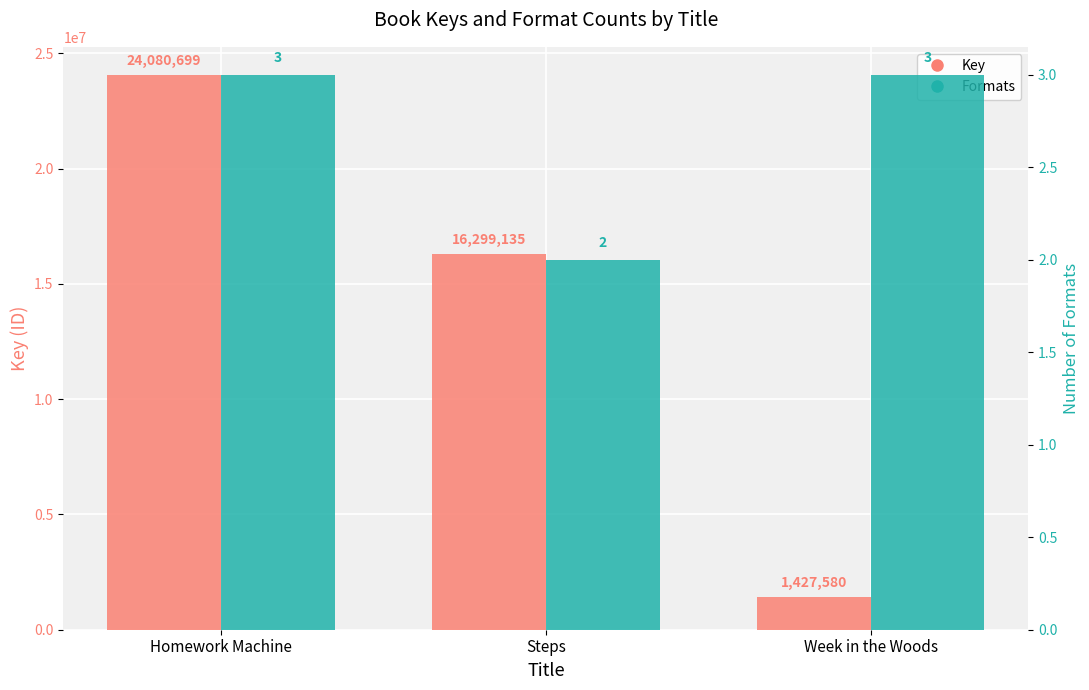

True or false: Formats has a value of 3 at Week in the Woods.

True